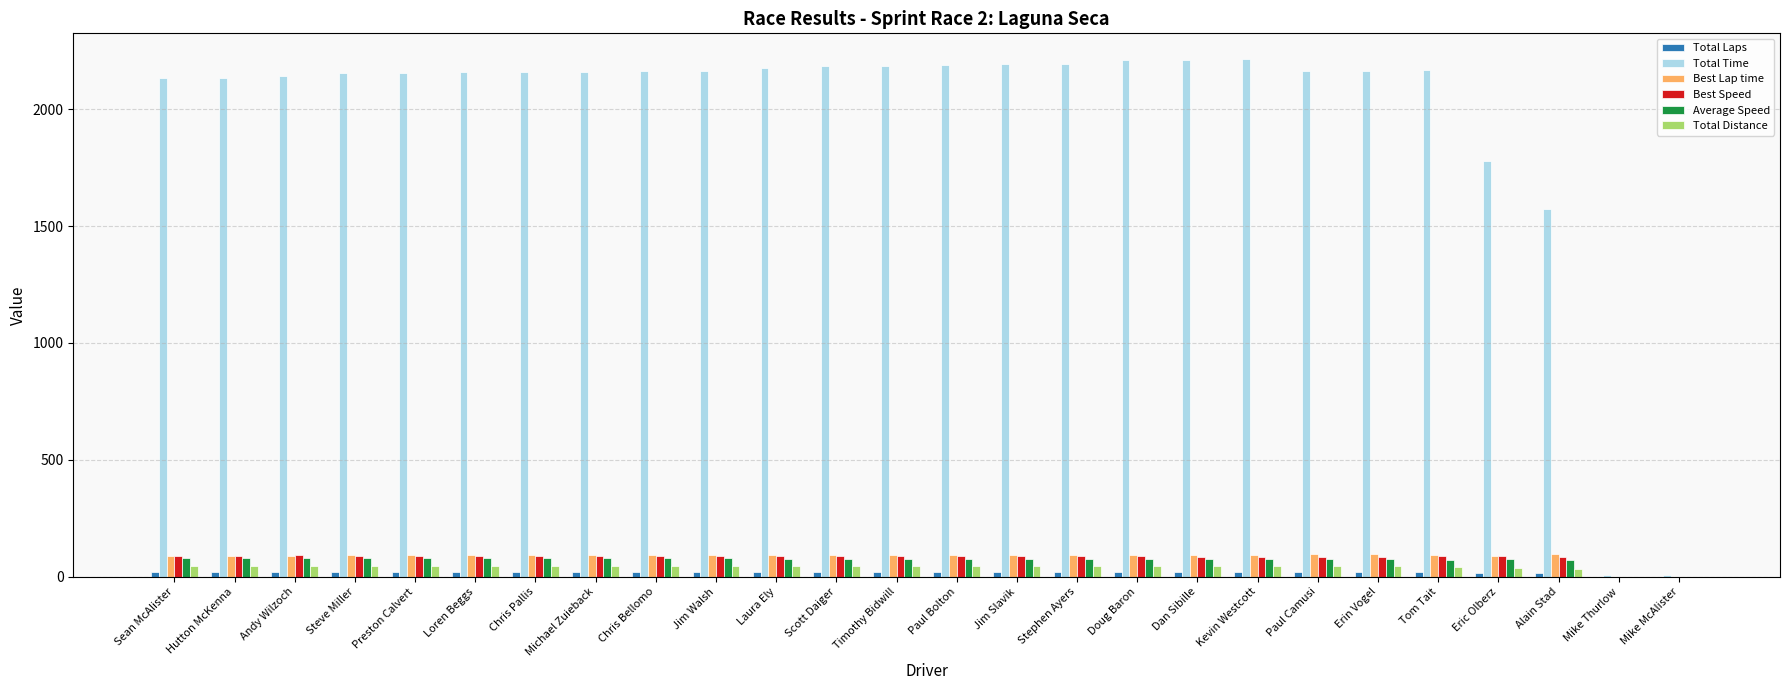

The Total Time series shows 2144.3 at Andy Wilzoch. True or false?

True